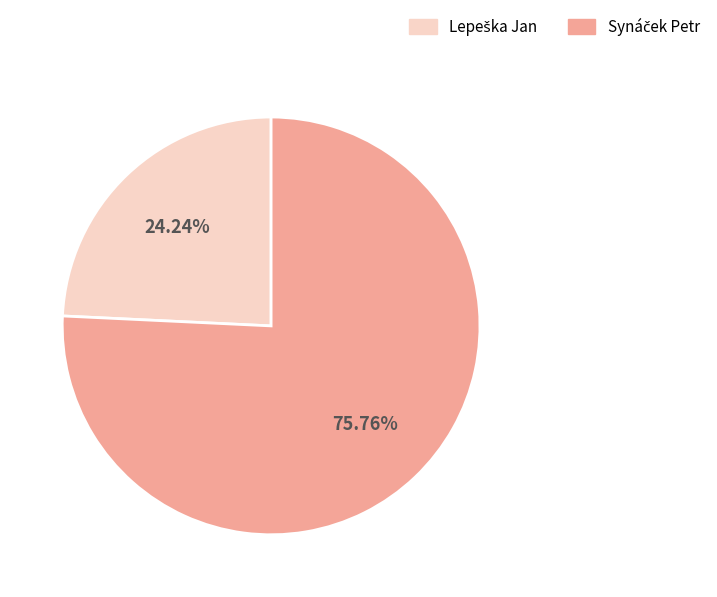

Count the number of slices in the pie.

2